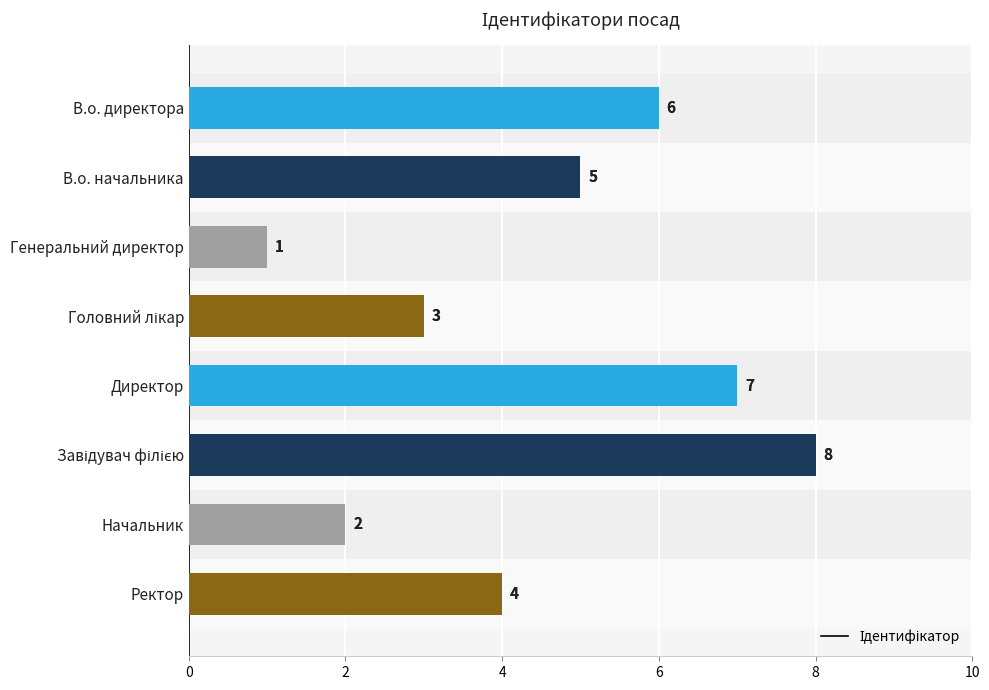

Which has a higher value, 2 or 10?

10